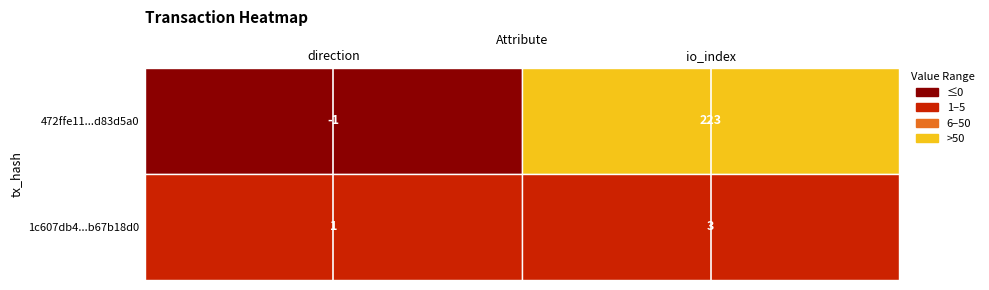

How many categories are shown in the chart?

2